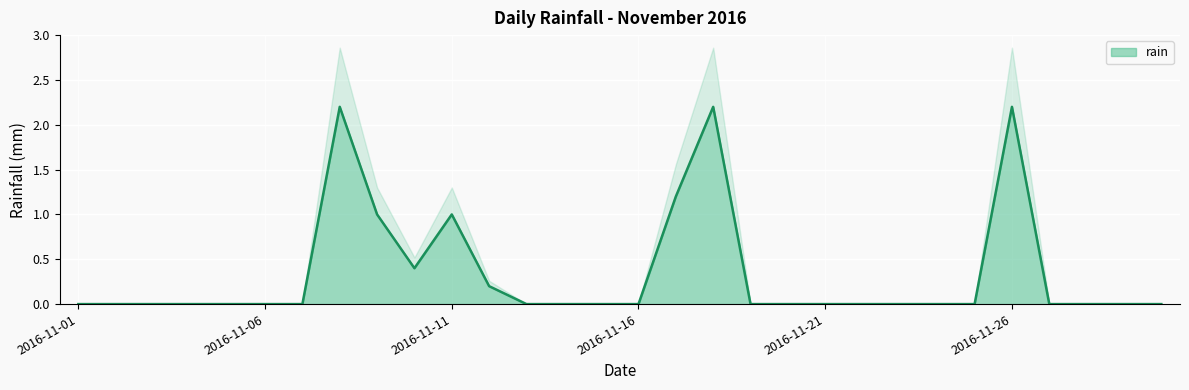

Does the chart display data point markers on the line(s)?

No